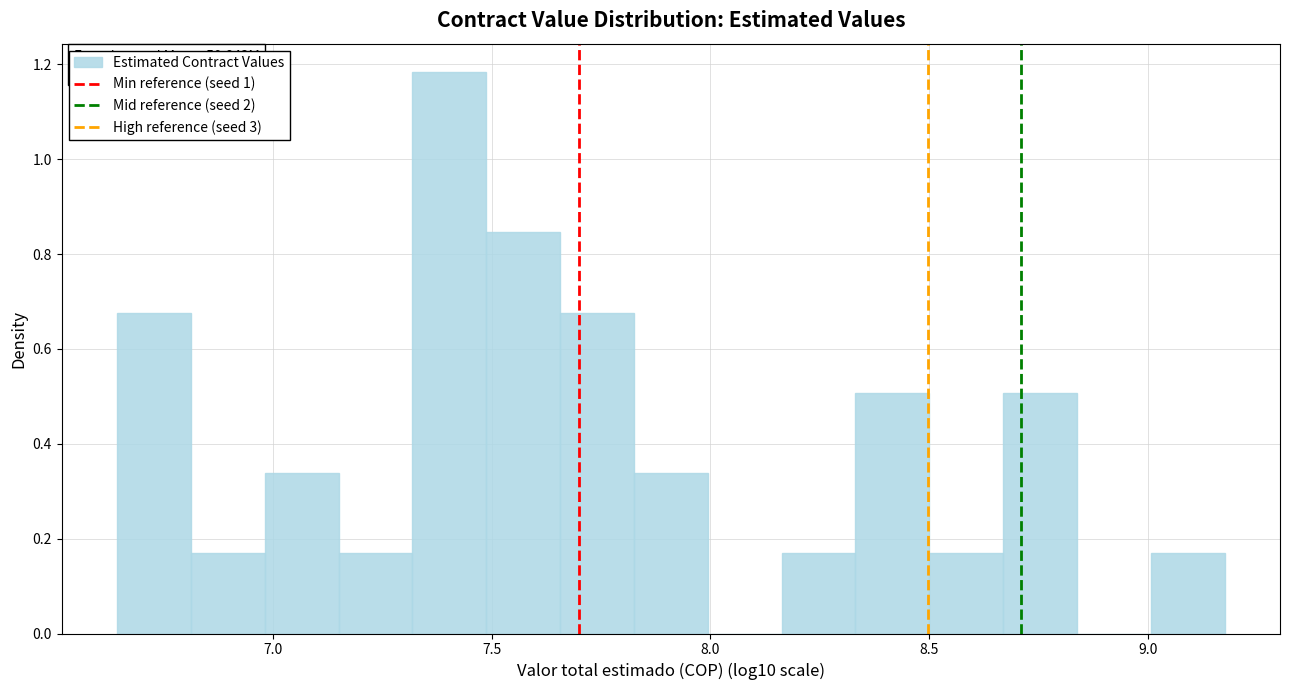

Read against the x-axis, roughly where is the centre of the tallest bar?

7.40